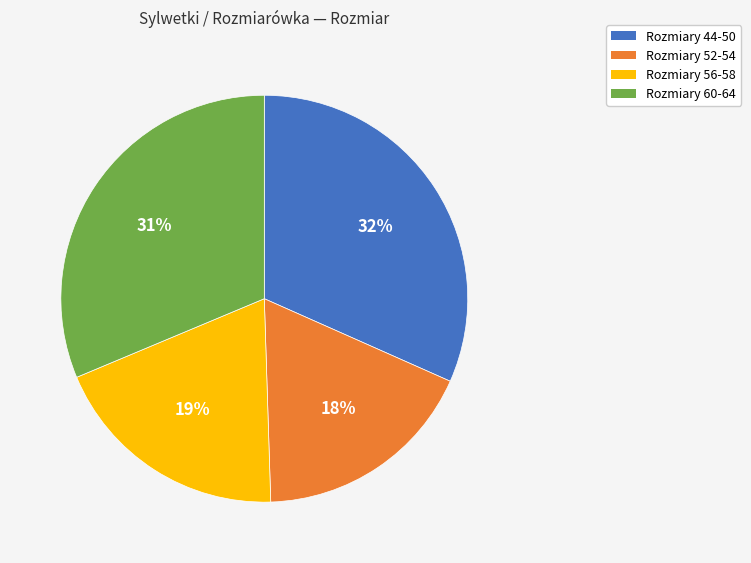

What percentage is the Rozmiary 60-64 slice, to the nearest percent?

31%